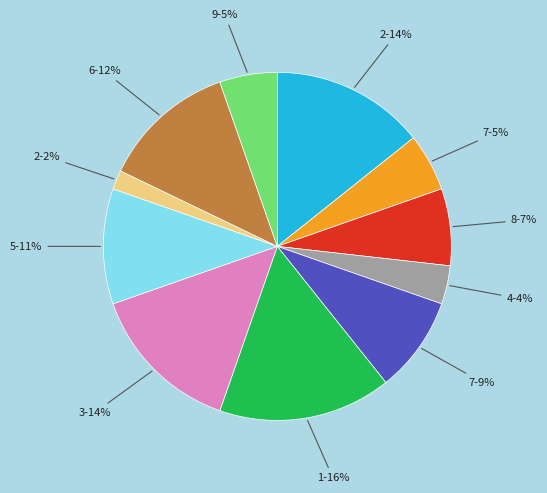

True or false: 1-16% accounts for 16% of the total.

True